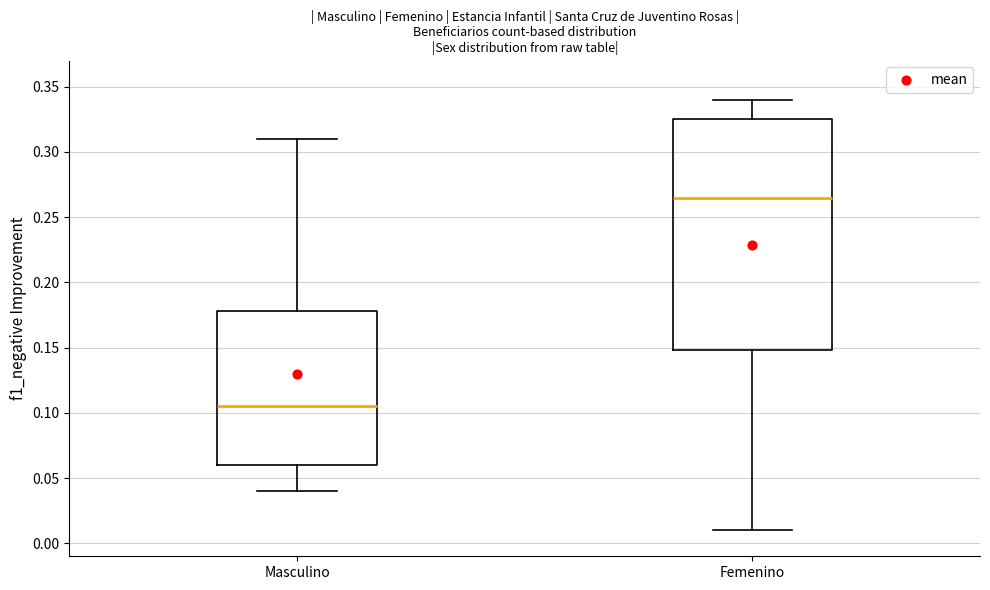

Which box has the lowest median line?

Masculino